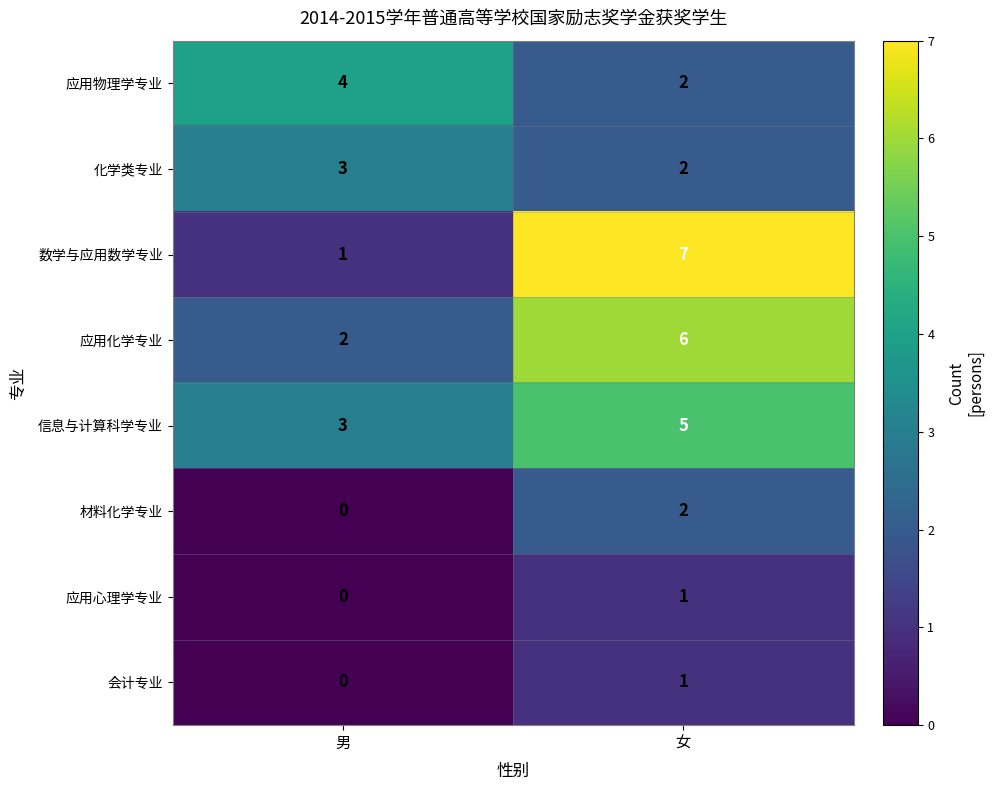

Which label corresponds to the largest value in the chart?

女